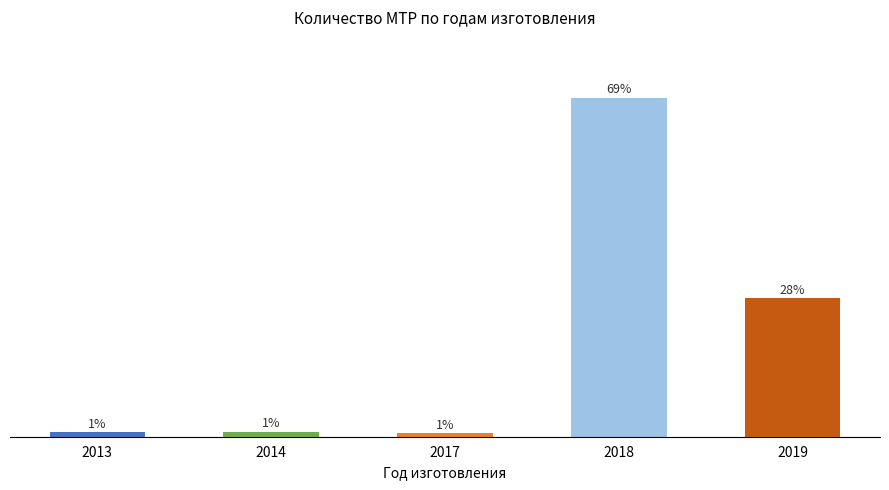

What is the sum of the values at 2018 and 2017?

69.8